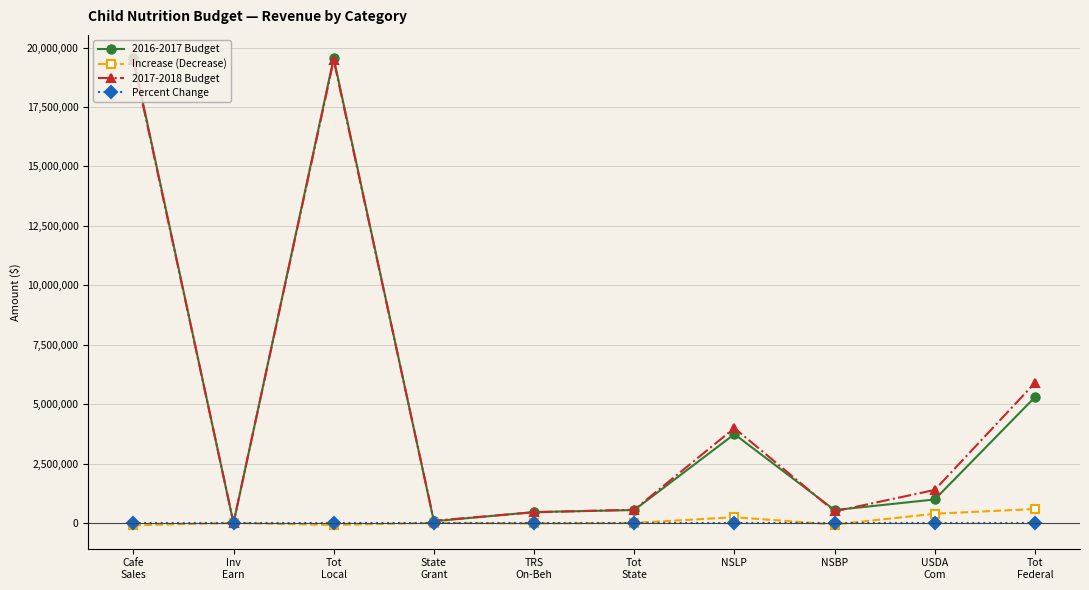

What is the maximum value for 2016-2017 Budget?

19549000.0